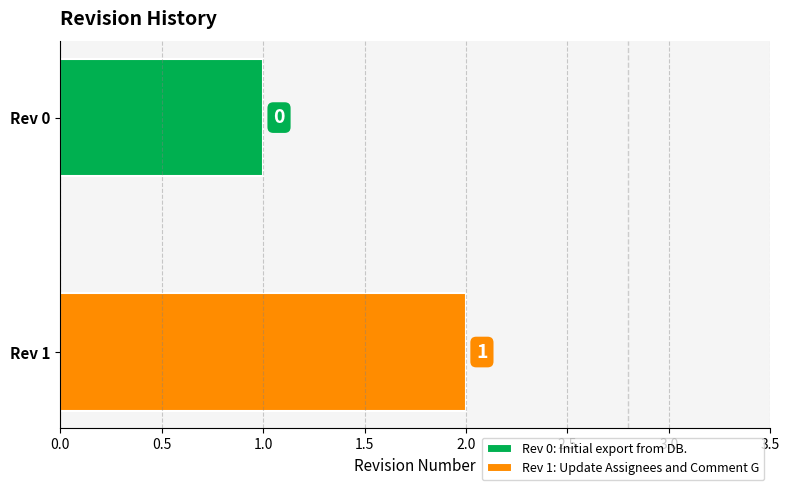

What is the maximum value shown in the chart?

1